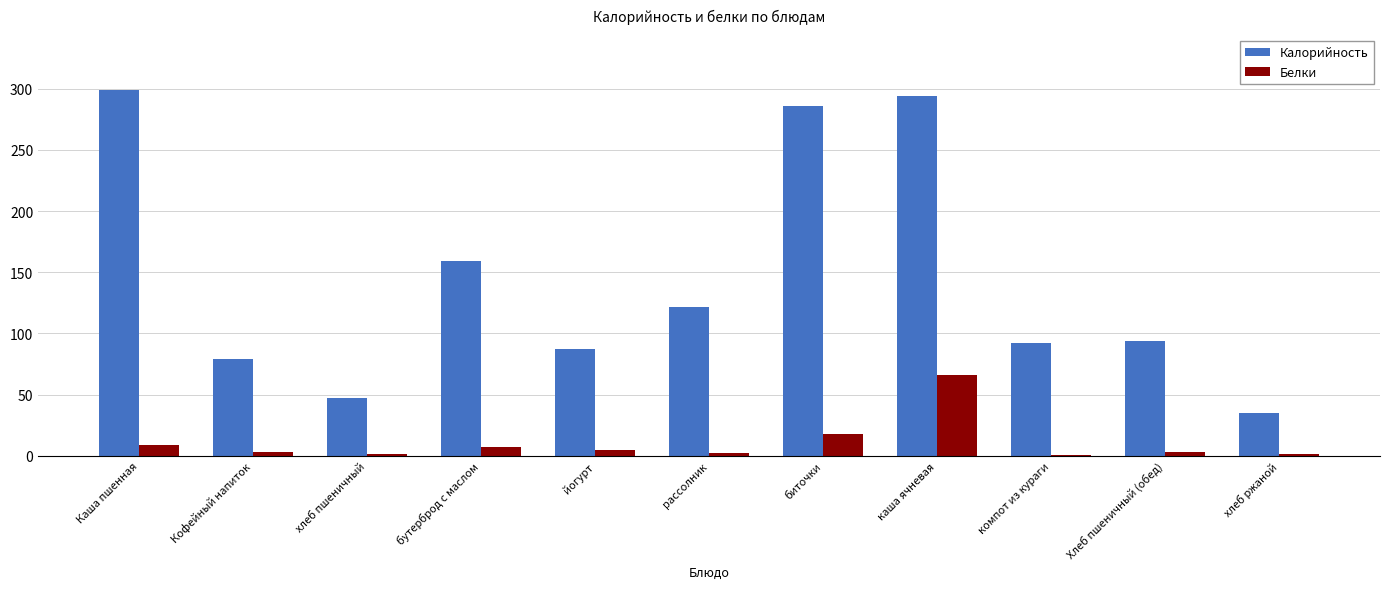

Is the value of Калорийность at Кофейный напиток greater than the value of Белки at Кофейный напиток?

Yes